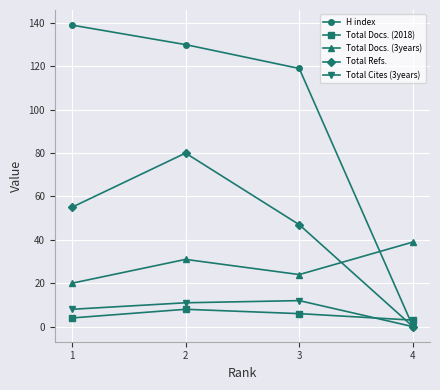

At which label does Total Refs. reach its minimum?

4